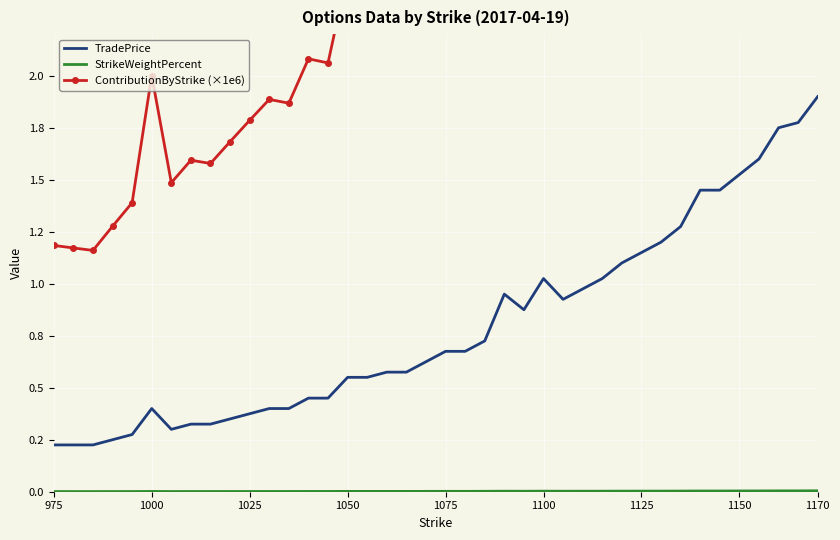

How many lines are shown in the chart?

3